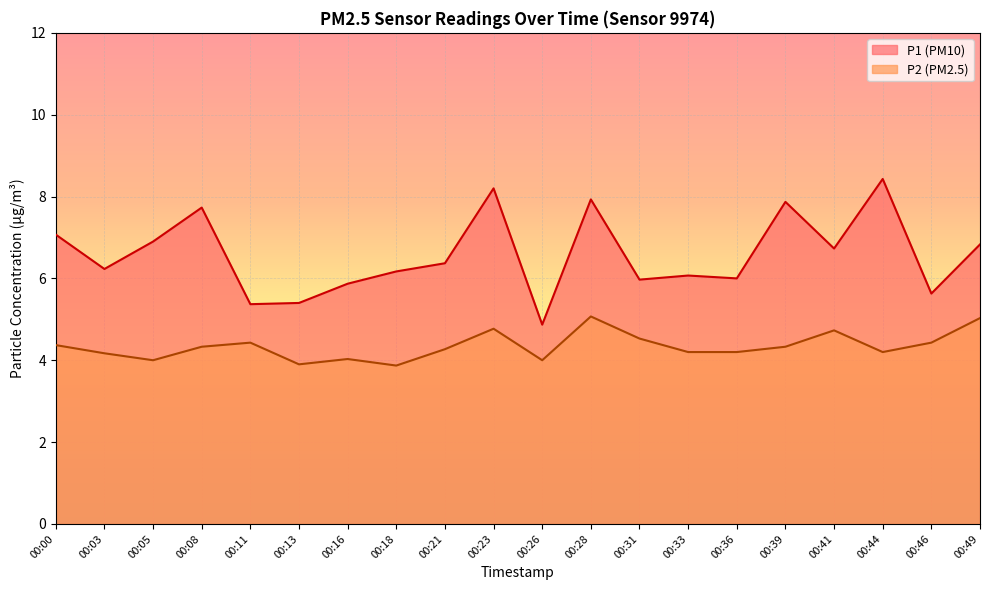

What is the spread (max minus min) of values at 00:03?

2.1